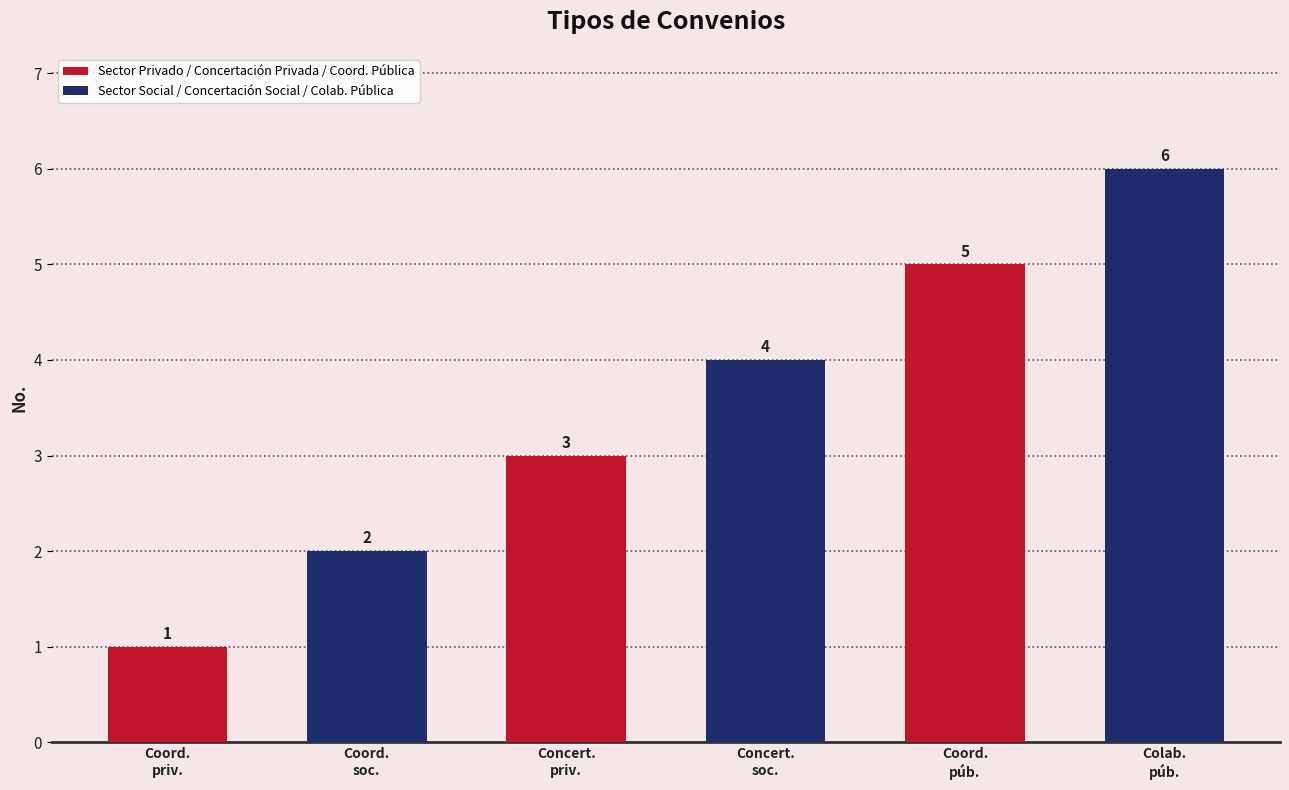

How many data points are less than 4?

3